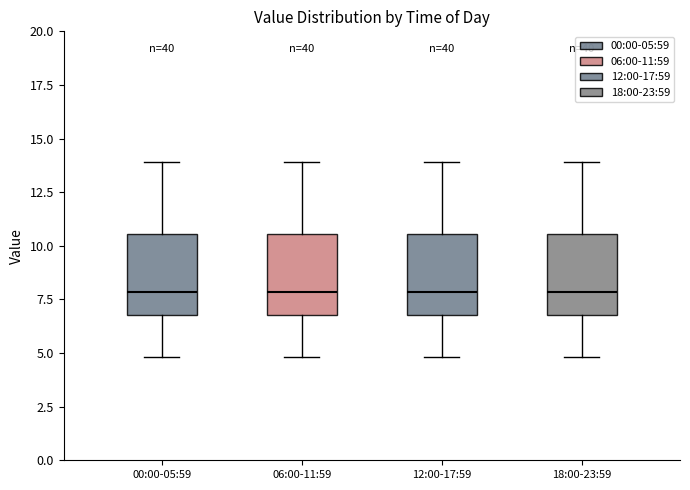

Reading left to right, read every box against the y-axis: the position of its median line, the range the box covers, and the ends of its whiskers. The values are not printed on the chart, so give them approximately, as read against the axis.

00:00-05:59: median 8.0, box 7.0 to 10.5, whiskers 5.0 to 14.0
06:00-11:59: median 8.0, box 7.0 to 10.5, whiskers 5.0 to 14.0
12:00-17:59: median 8.0, box 7.0 to 10.5, whiskers 5.0 to 14.0
18:00-23:59: median 8.0, box 7.0 to 10.5, whiskers 5.0 to 14.0